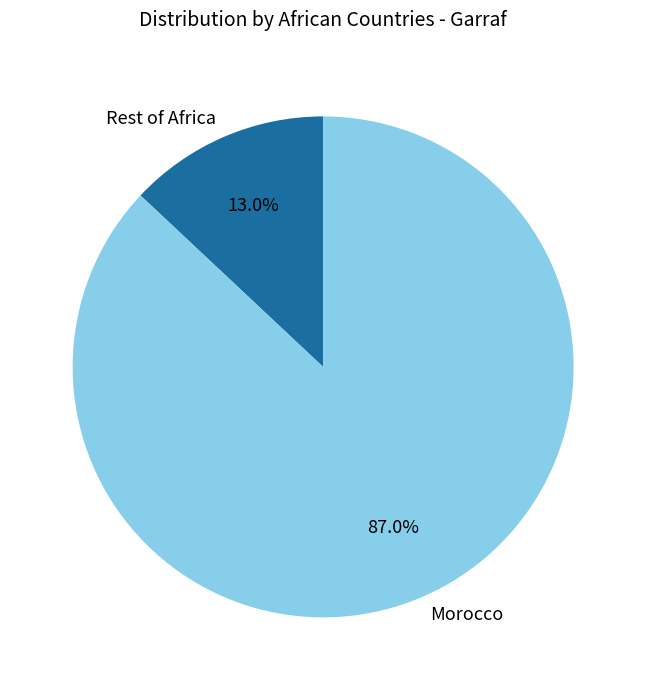

Which category has the biggest portion of the pie?

Morocco